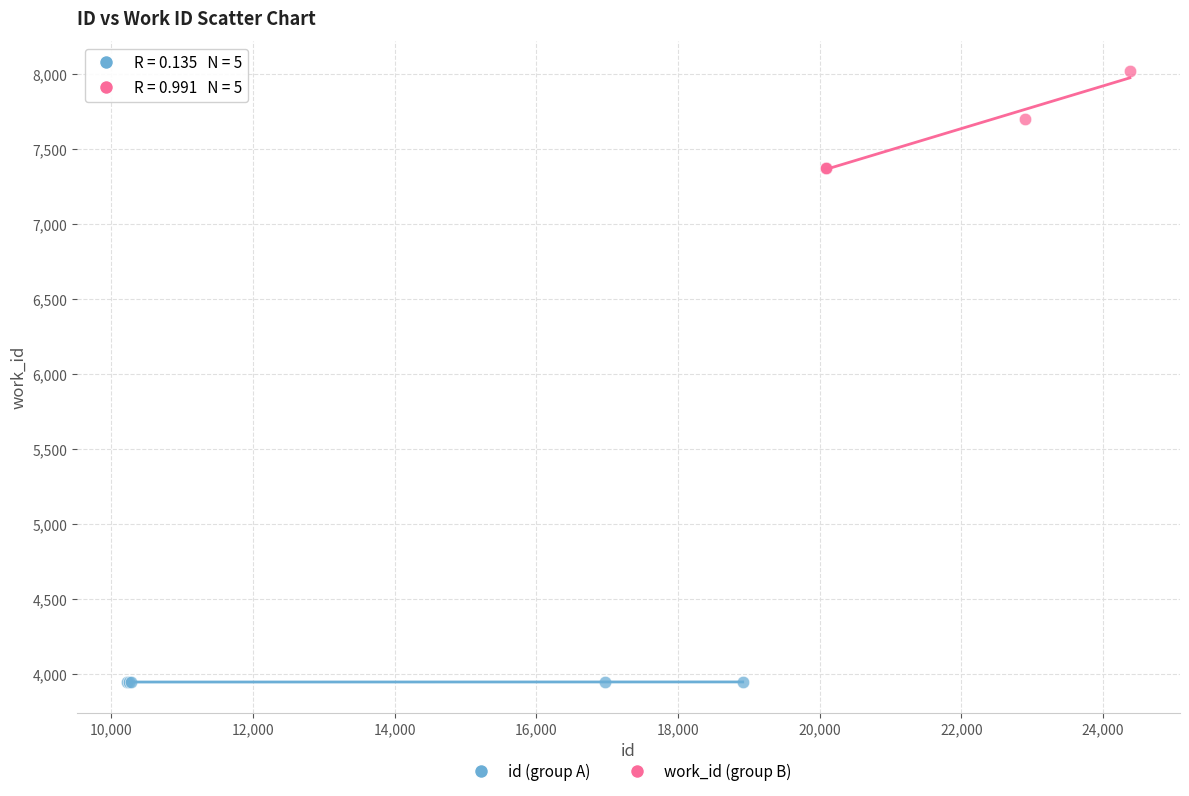

What are all the series names shown in the legend?

id (group A), work_id (group B)